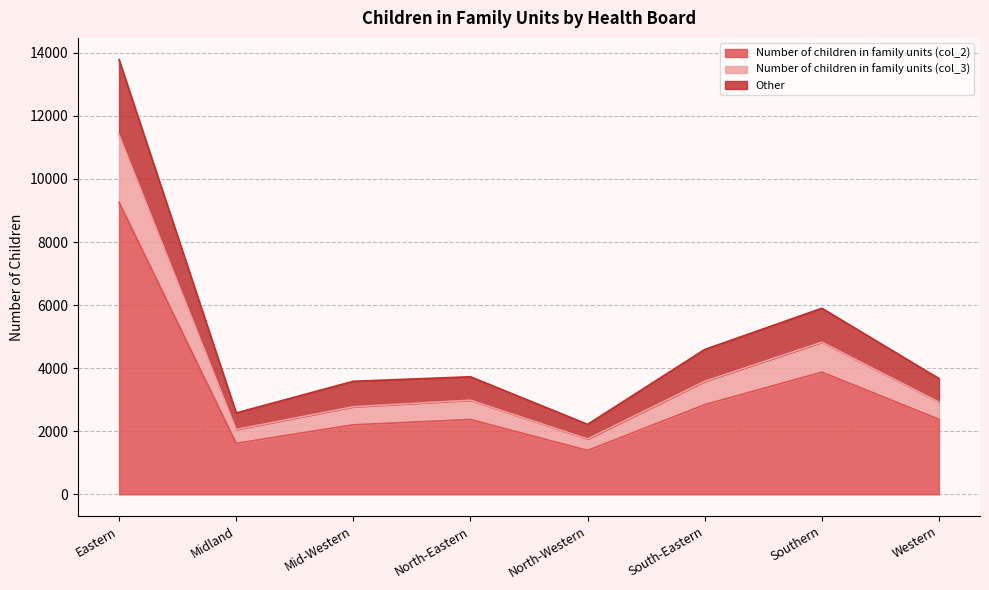

At which category is the sum across all series the highest?

Eastern